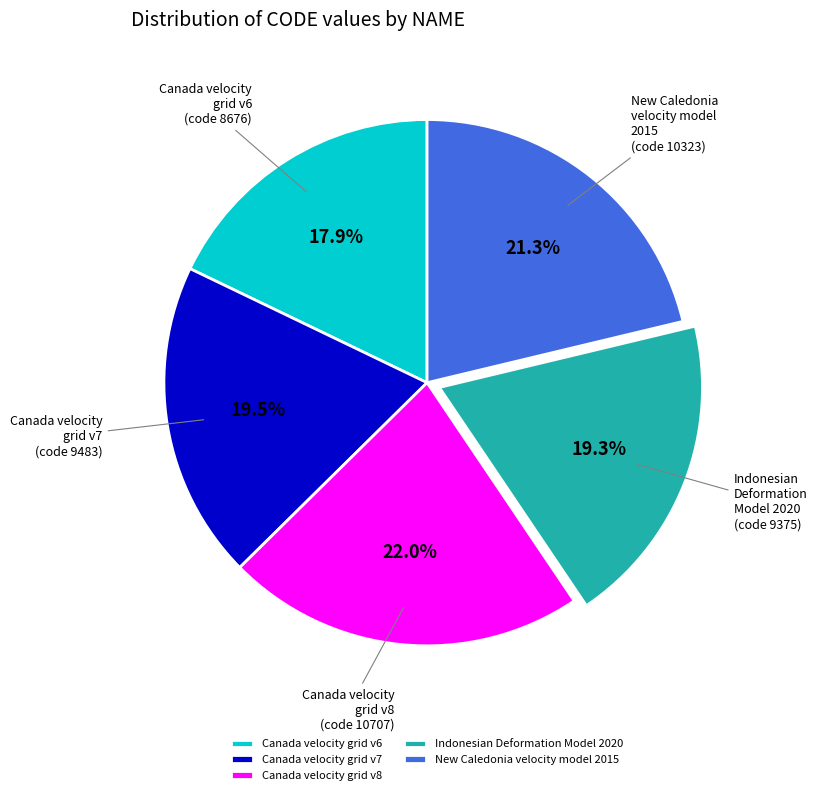

What is the smallest slice in the pie chart?

Canada velocity grid v6